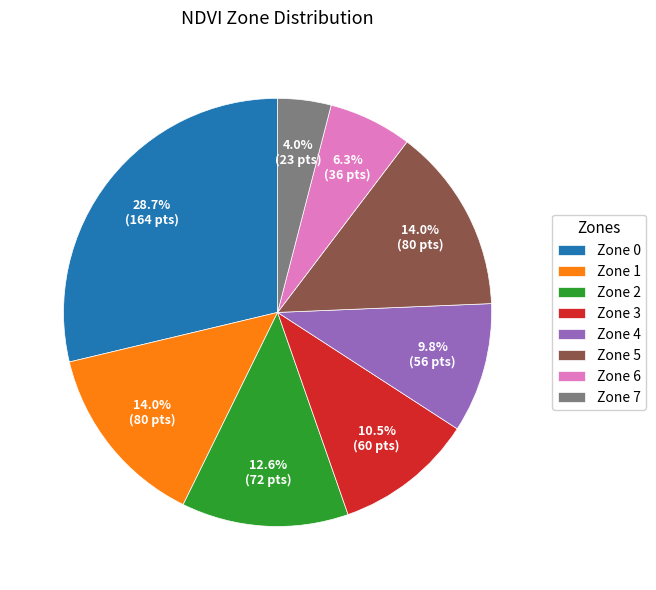

How many slices are in this pie chart?

8